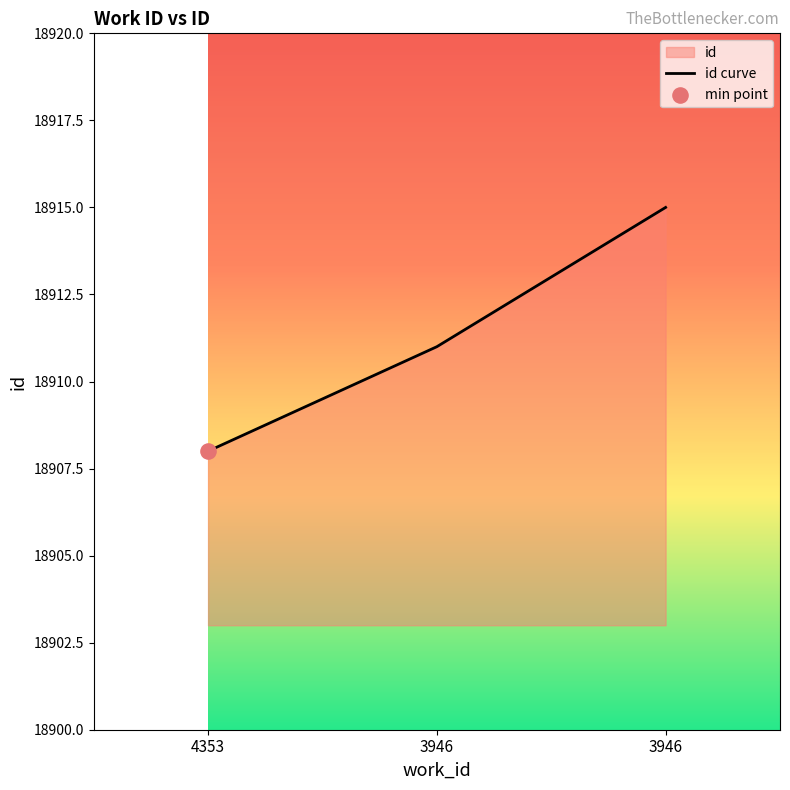

Which has a higher value, 3946 or 4353?

3946